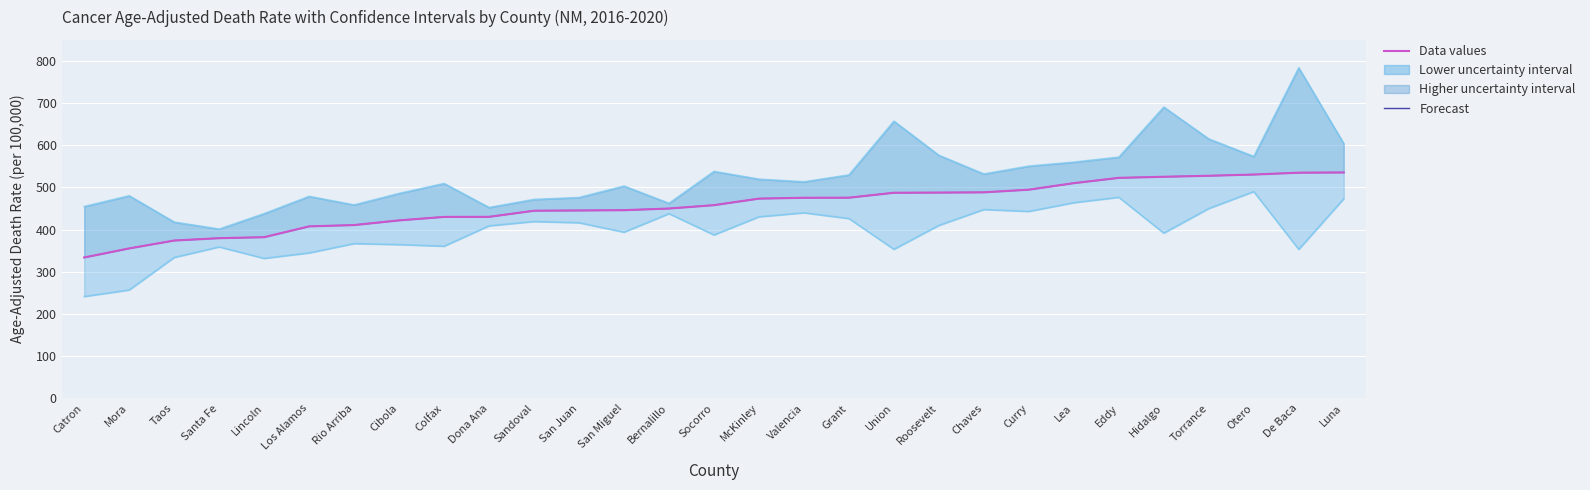

Is it true that Forecast equals 475.6 at Valencia?

True